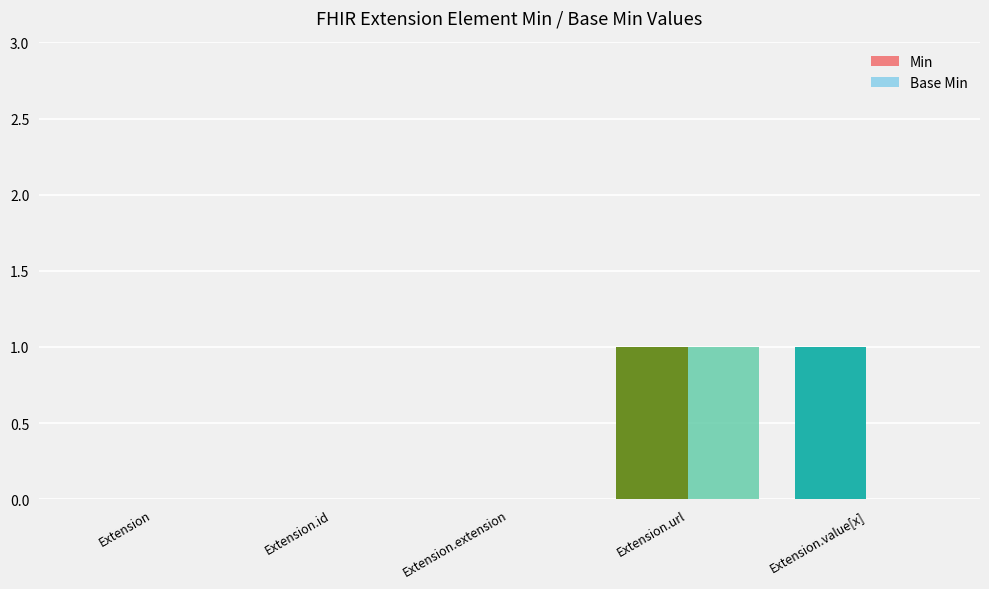

Is the value of Min at Extension.url greater than the value of Base Min at Extension.extension?

Yes